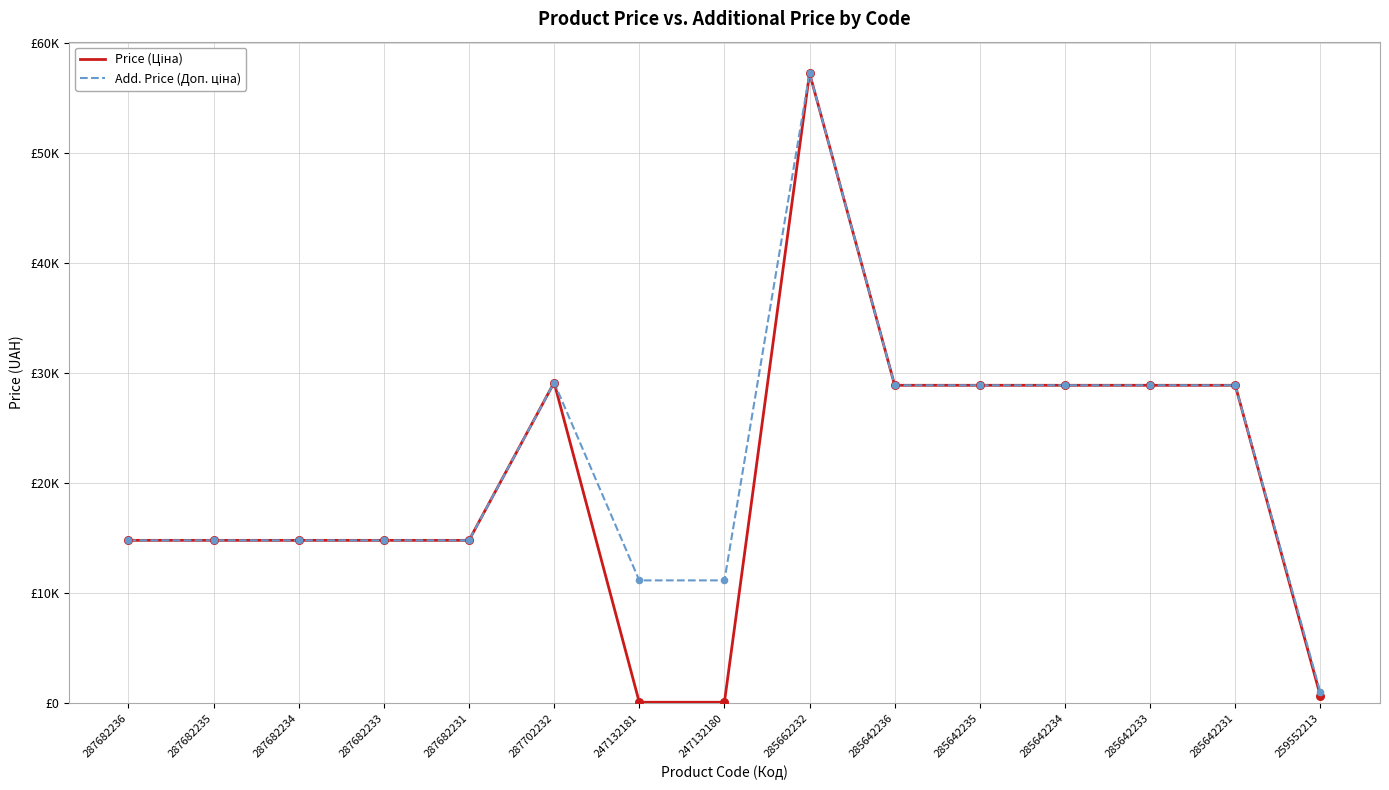

At how many categories does at least one series exceed 37301?

1